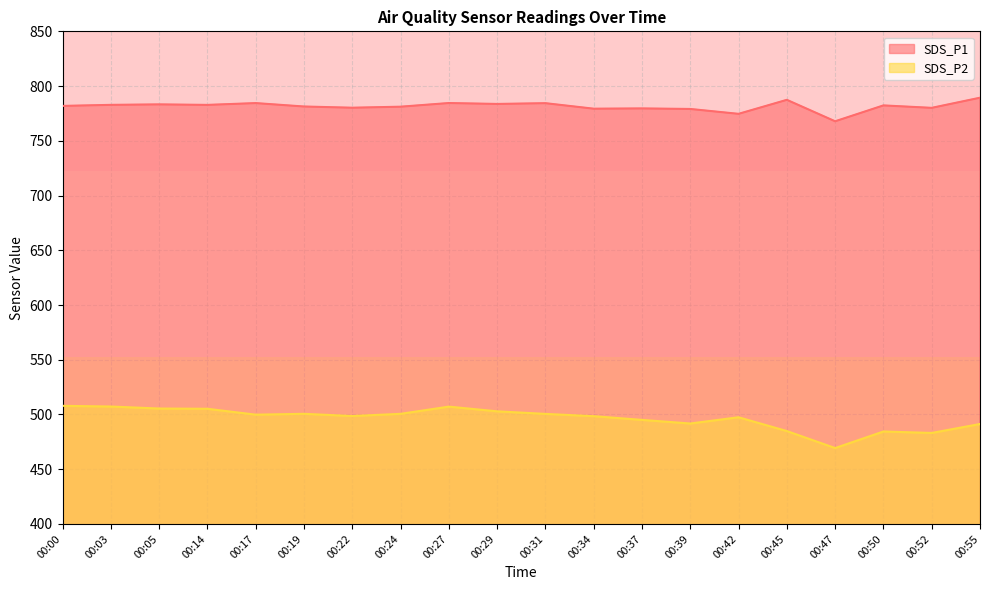

The value of SDS_P1 at 00:29 is 783.7. True or false?

True